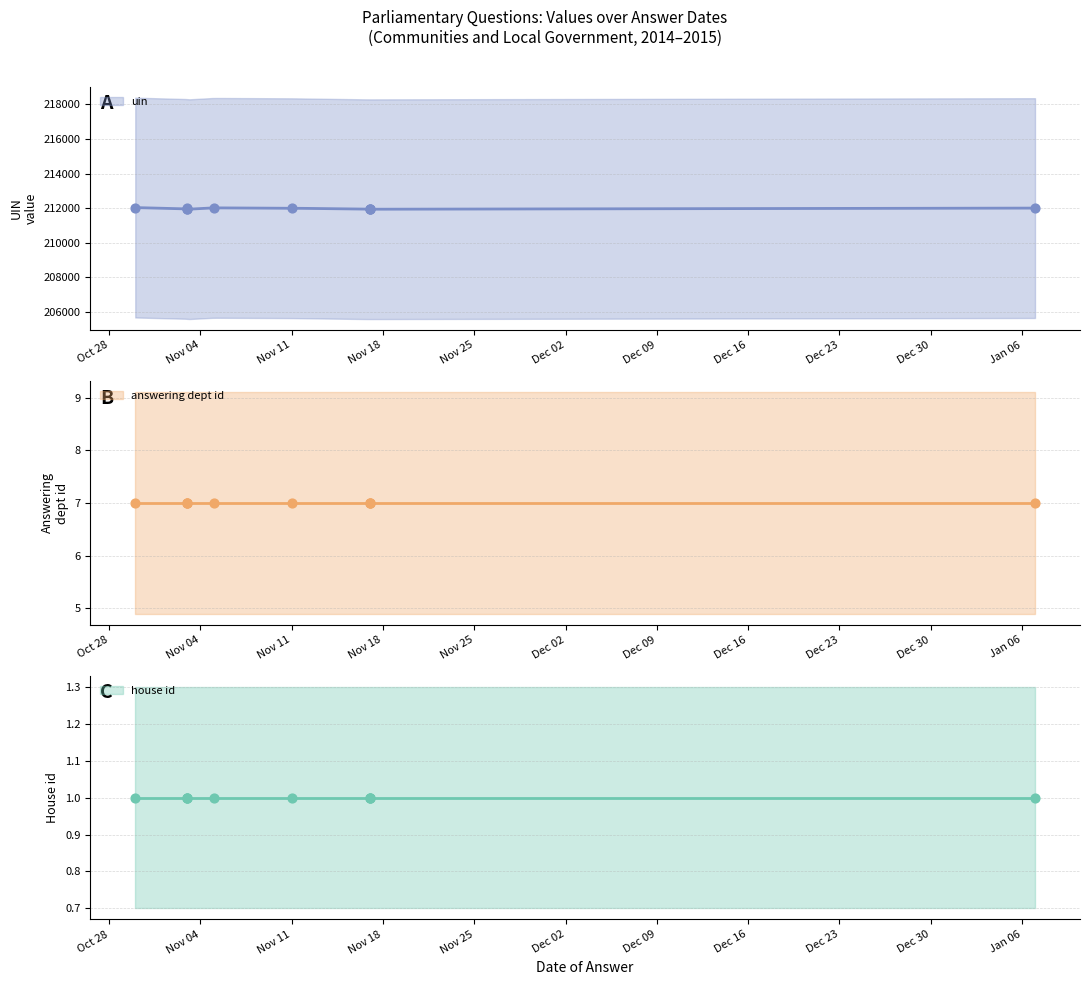

Which series has the largest total across all categories?

uin